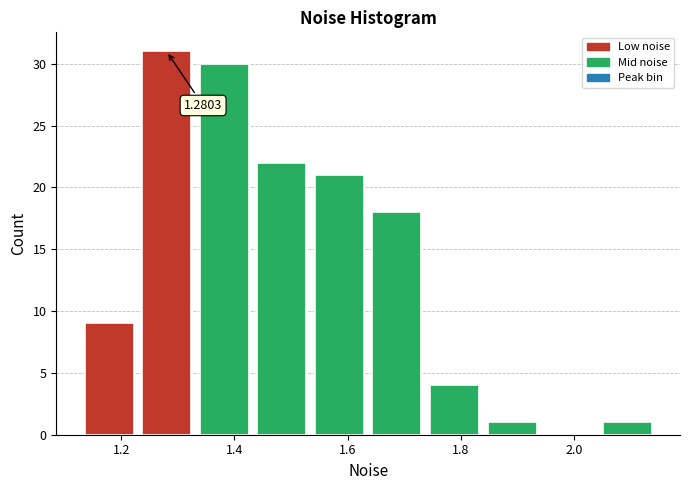

Over which range of the x-axis is the bar tallest?

1.22 to 1.34